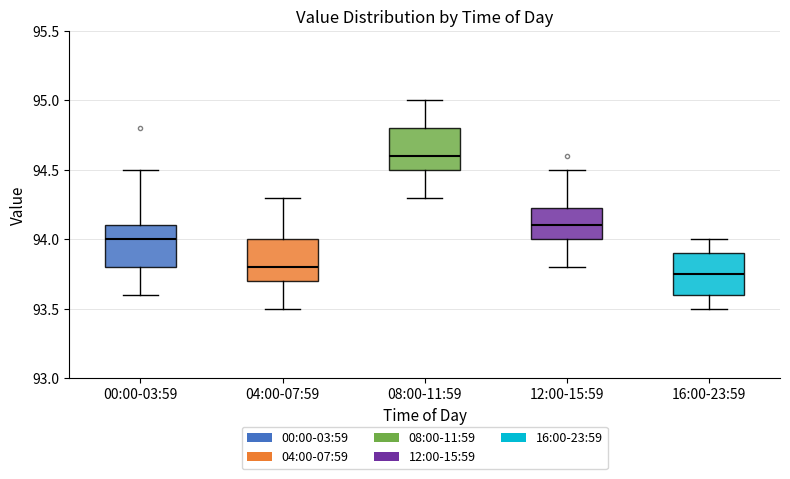

Reading left to right, transcribe this box plot: for each box, give where its median line is, the range the box spans, and where its two whiskers end, as read against the y-axis. The values are not printed on the chart, so give them approximately, as read against the axis.

00:00-03:59: median 94.00, box 93.80 to 94.10, whiskers 93.60 to 94.50
04:00-07:59: median 93.80, box 93.70 to 94.00, whiskers 93.50 to 94.30
08:00-11:59: median 94.60, box 94.50 to 94.80, whiskers 94.30 to 95.00
12:00-15:59: median 94.10, box 94.00 to 94.25, whiskers 93.80 to 94.50
16:00-23:59: median 93.75, box 93.60 to 93.90, whiskers 93.50 to 94.00